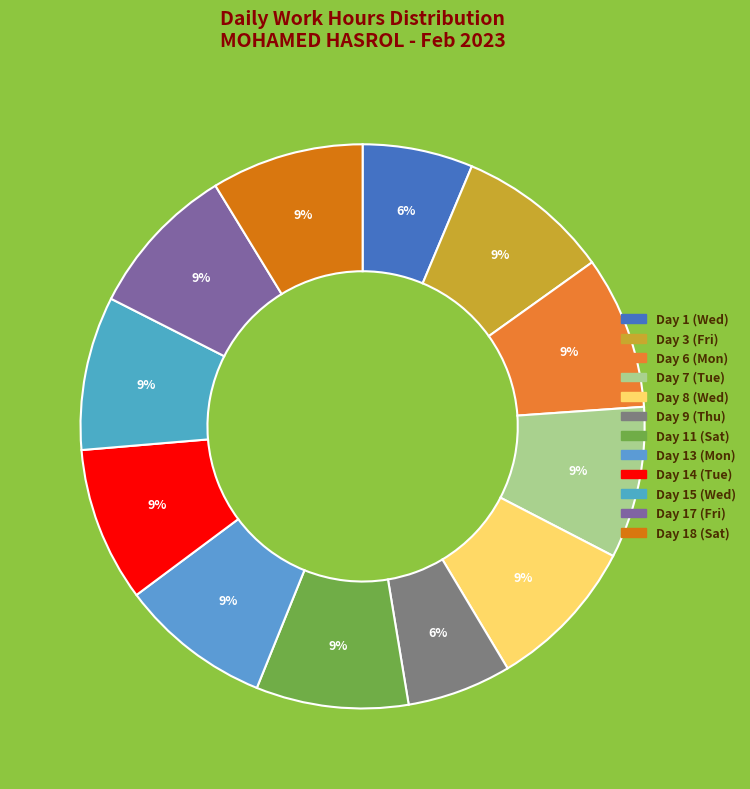

Which has a higher value, Day 11 (Sat) or Day 1 (Wed)?

Day 11 (Sat)